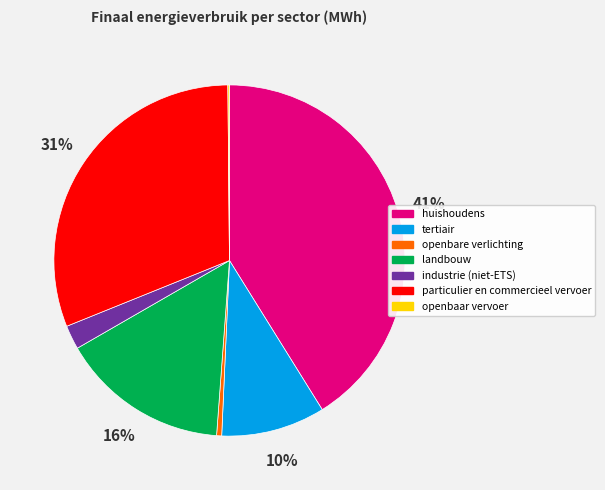

To the nearest percent, what is the difference between the largest and smallest slice percentages?

41%